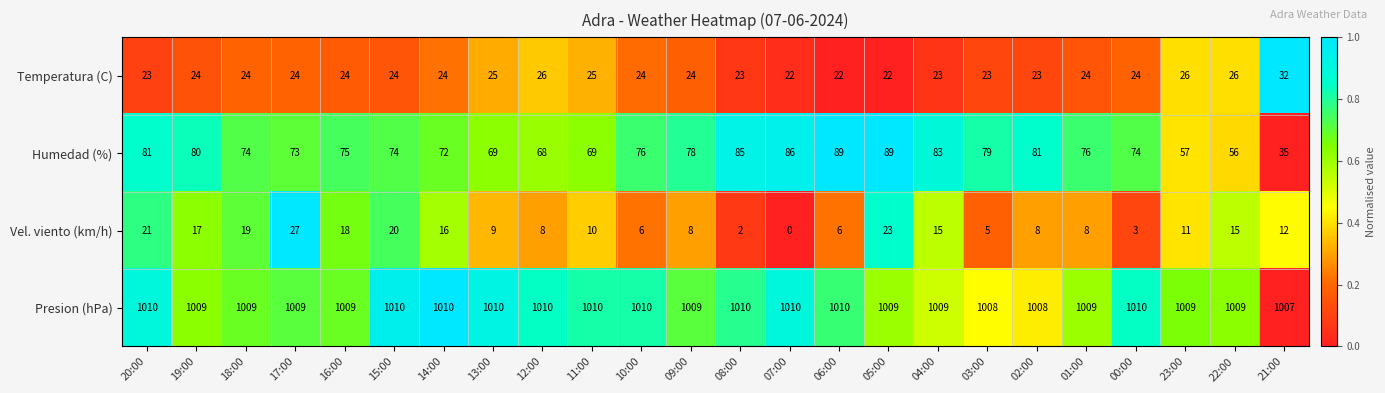

At 15:00, list the series in order from smallest to largest.

Vel. viento (km/h), Temperatura (C), Humedad (%), Presion (hPa)